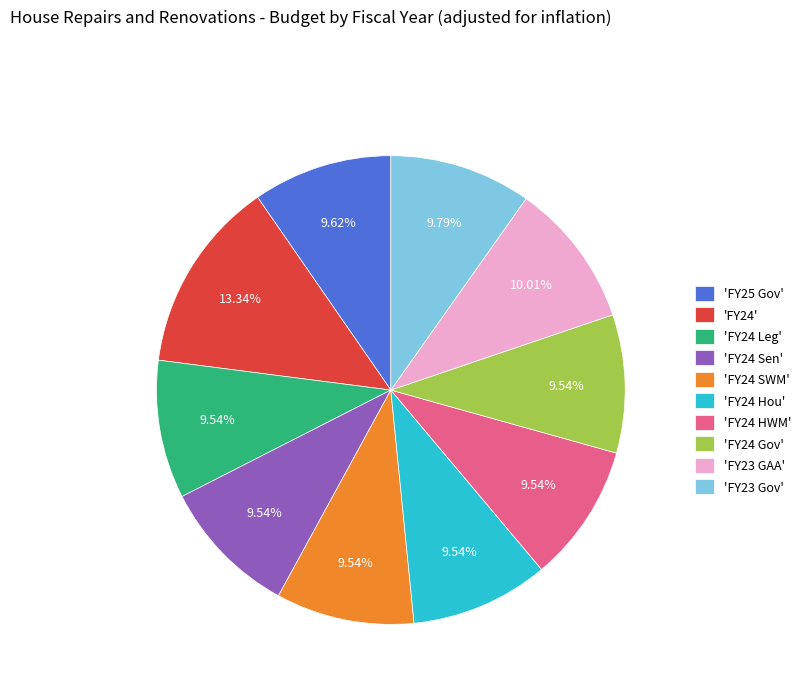

Count the number of slices in the pie.

10